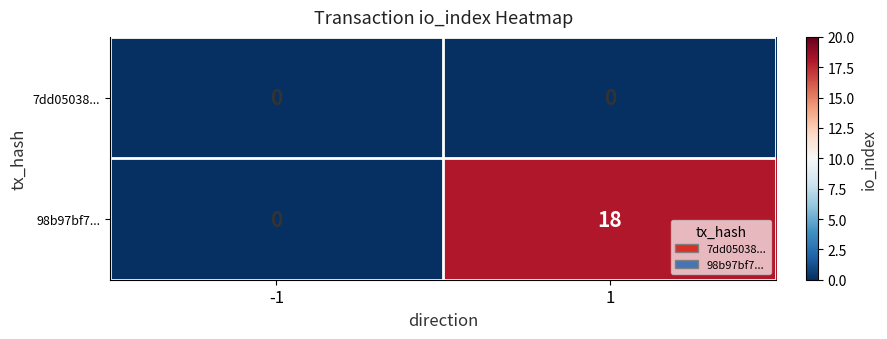

Rank the series by their average value, from lowest to highest.

7dd05038..., 98b97bf7...